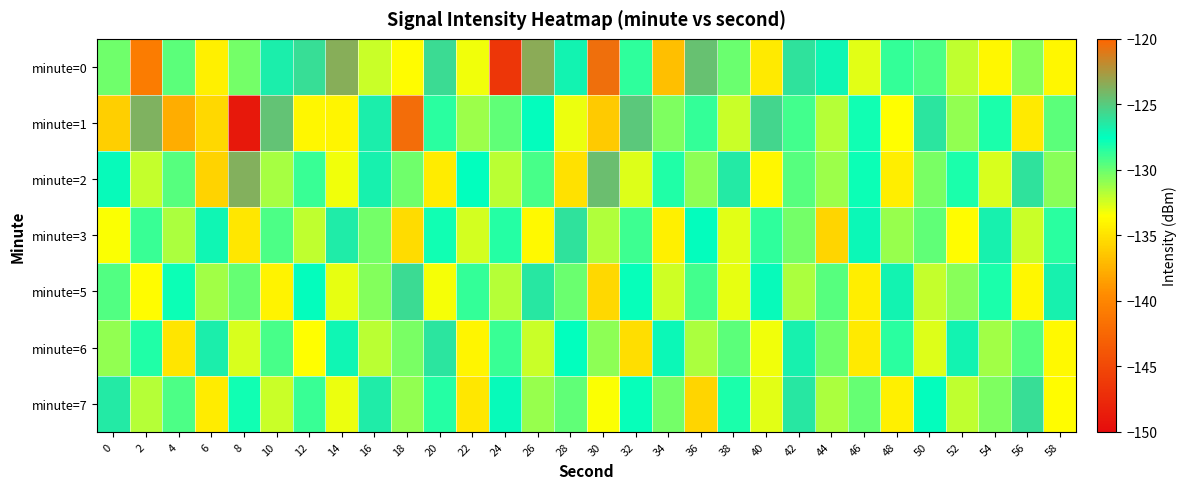

What is the smallest value displayed?

-149.0